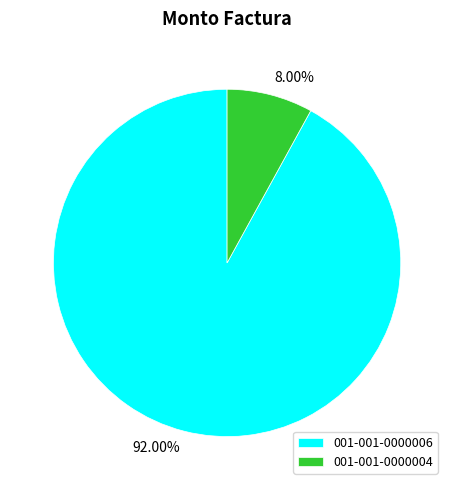

What percentage is the 001-001-0000006 slice, to the nearest percent?

92%